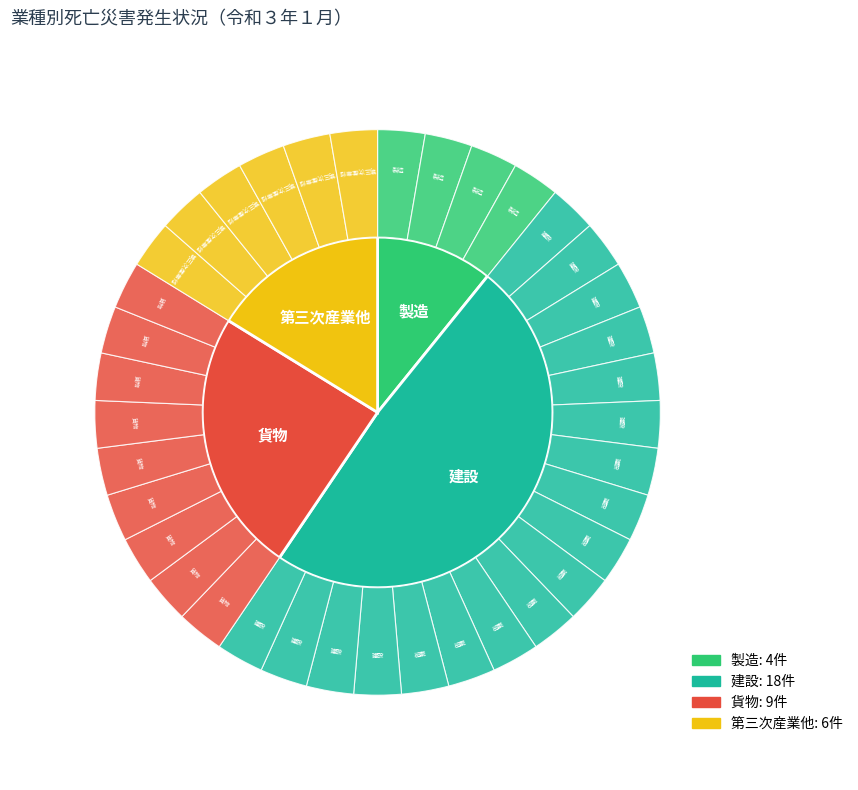

To the nearest percent, what is the difference between the largest and smallest slice percentages?

38%